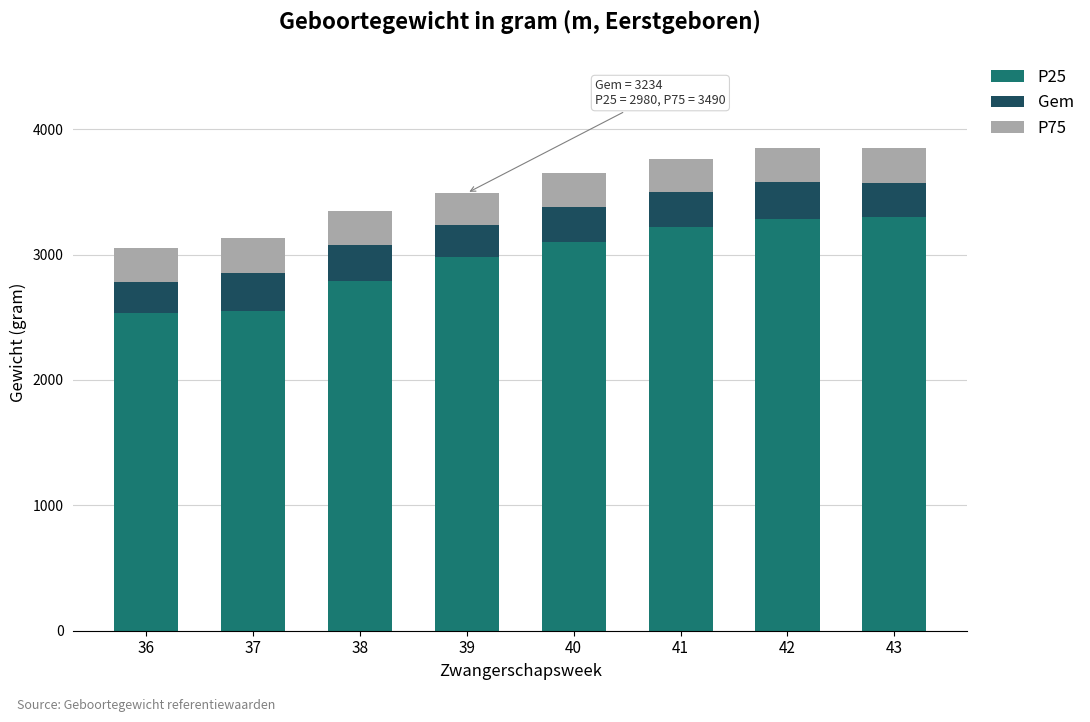

What is the difference between the maximum and minimum values in the P25 series?

770